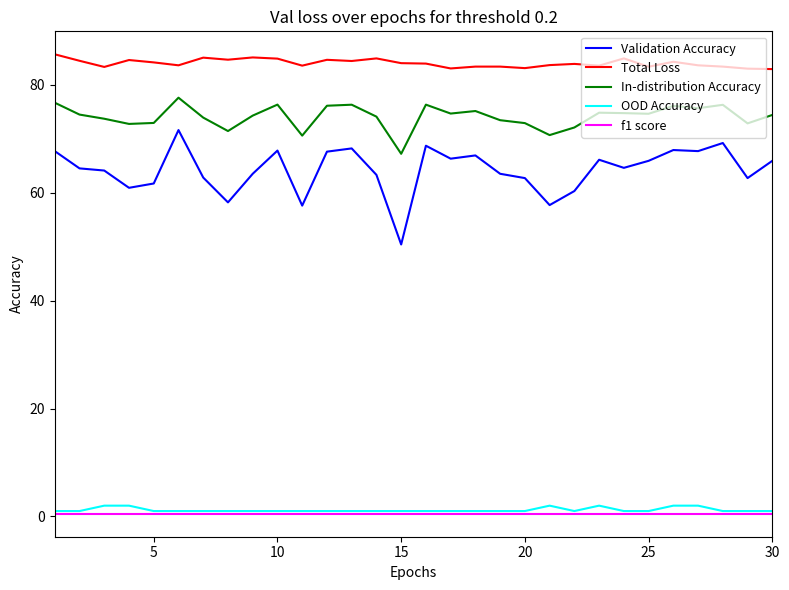

What is the smallest value displayed?

0.5